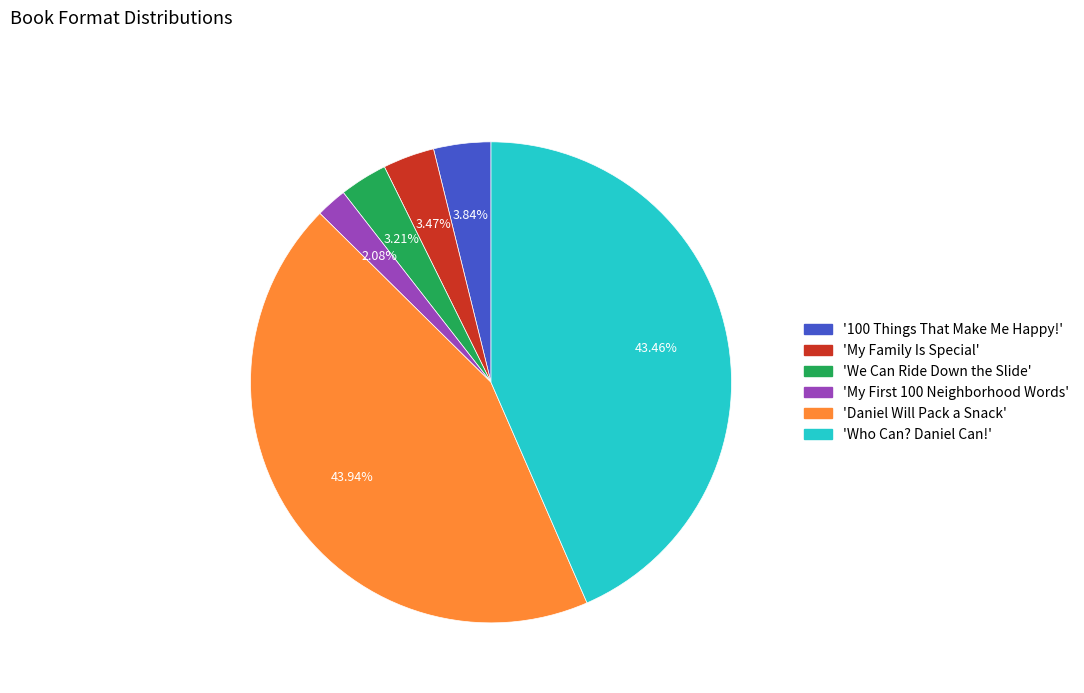

How many segments does this pie chart have?

6